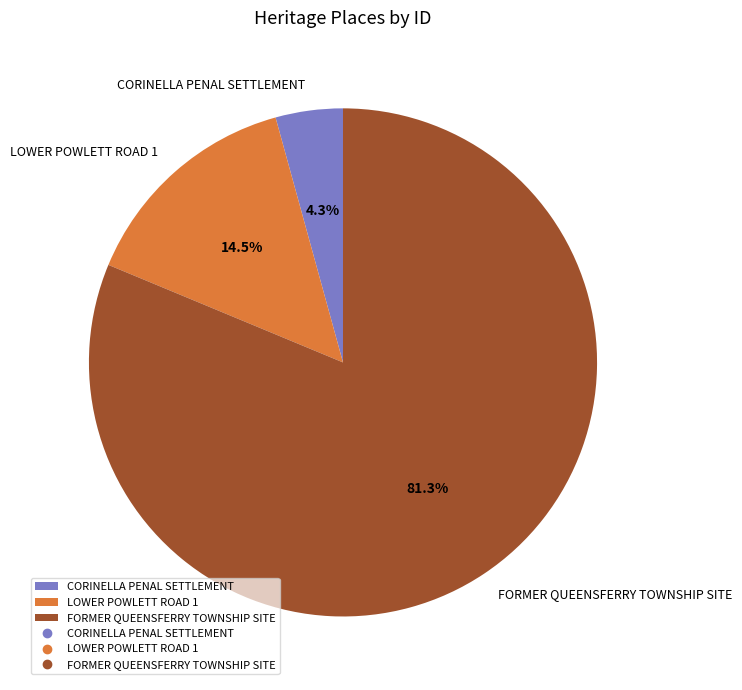

True or false: FORMER QUEENSFERRY TOWNSHIP SITE accounts for 81% of the total.

True